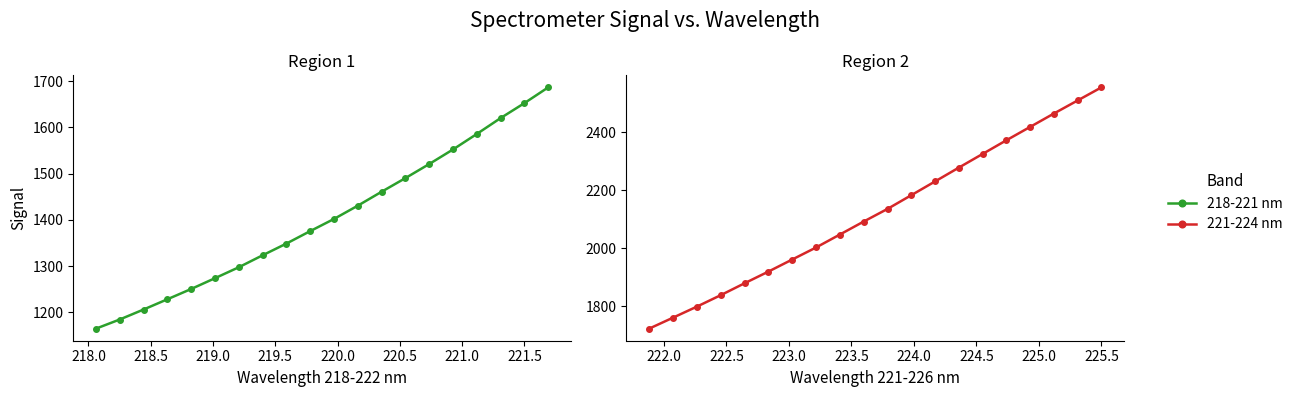

What is the value of the 218-221 nm point at the 19th from the left?

1652.4